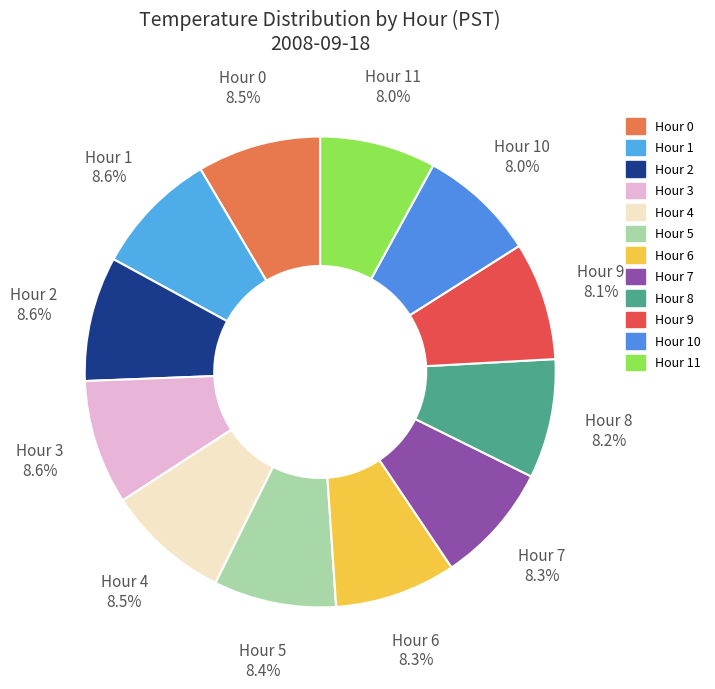

To the nearest percent, what portion does Hour 10 represent?

8%